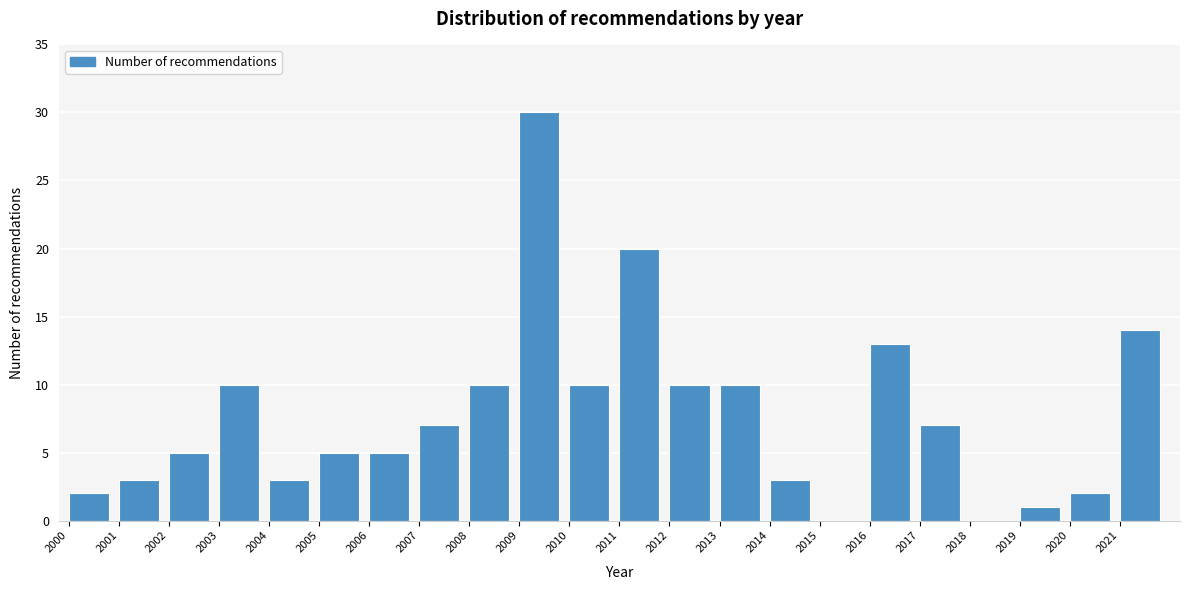

Reading left to right, transcribe all the data shown in this chart.

2000=2	2001=3	2002=5	2003=10	2004=3	2005=5	2006=5	2007=7	2008=10	2009=30	2010=10	2011=20	2012=10	2013=10	2014=3	2015=0	2016=13	2017=7	2018=0	2019=1	2020=2	2021=14